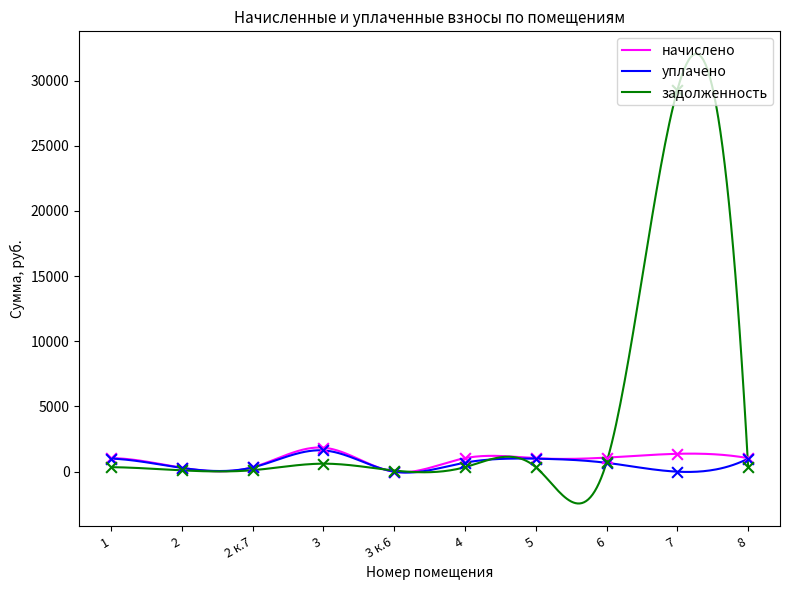

Which series has the widest spread of Y values?

задолженность